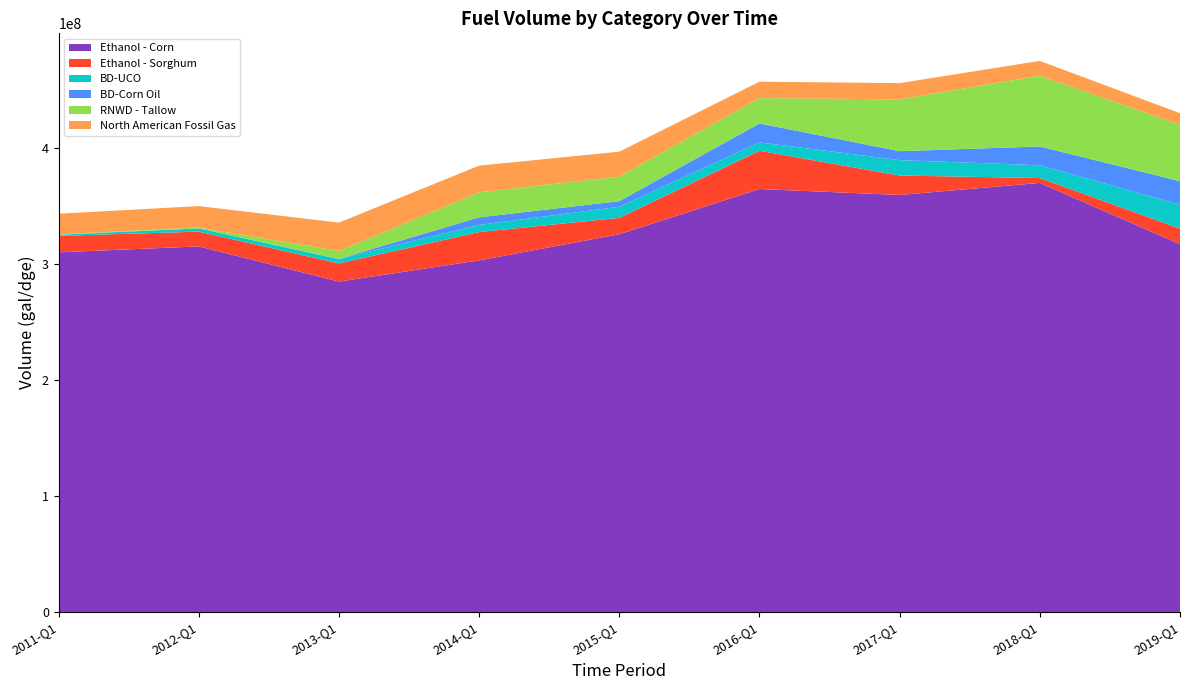

Reading left to right, list all the values displayed in this chart.

Ethanol - Corn: 2011-Q1=310305641	2012-Q1=315427761	2013-Q1=285075362	2014-Q1=303325811	2015-Q1=325886602	2016-Q1=364893186	2017-Q1=359779000	2018-Q1=370174986	2019-Q1=317325340
Ethanol - Sorghum: 2011-Q1=14182289	2012-Q1=12739166	2013-Q1=15669866	2014-Q1=24443577	2015-Q1=14158825	2016-Q1=32994198	2017-Q1=16778679	2018-Q1=4193401	2019-Q1=13421418
BD-UCO: 2011-Q1=1033077	2012-Q1=2802400	2013-Q1=3706822	2014-Q1=6203253	2015-Q1=9529319	2016-Q1=7258481	2017-Q1=13290892	2018-Q1=11016823	2019-Q1=20665978
BD-Corn Oil: 2011-Q1=25023	2012-Q1=0	2013-Q1=164403	2014-Q1=6513469	2015-Q1=4882192	2016-Q1=16297287	2017-Q1=7658599	2018-Q1=16223044	2019-Q1=20220303
RNWD - Tallow: 2011-Q1=325266	2012-Q1=712233	2013-Q1=6854255	2014-Q1=21578265	2015-Q1=21154036	2016-Q1=21894112	2017-Q1=44710629	2018-Q1=61043577	2019-Q1=48656164
North American Fossil Gas: 2011-Q1=17755379	2012-Q1=18498641	2013-Q1=24491760	2014-Q1=23017872	2015-Q1=21501679	2016-Q1=14130989	2017-Q1=14006287	2018-Q1=12744853	2019-Q1=9997027